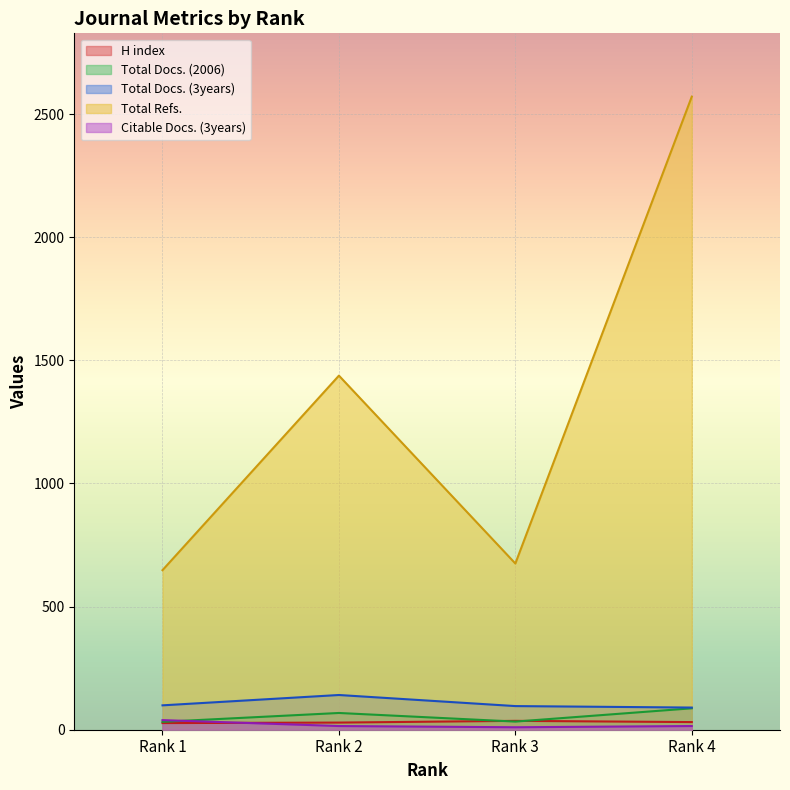

Which series has the widest spread of values?

Total Refs.